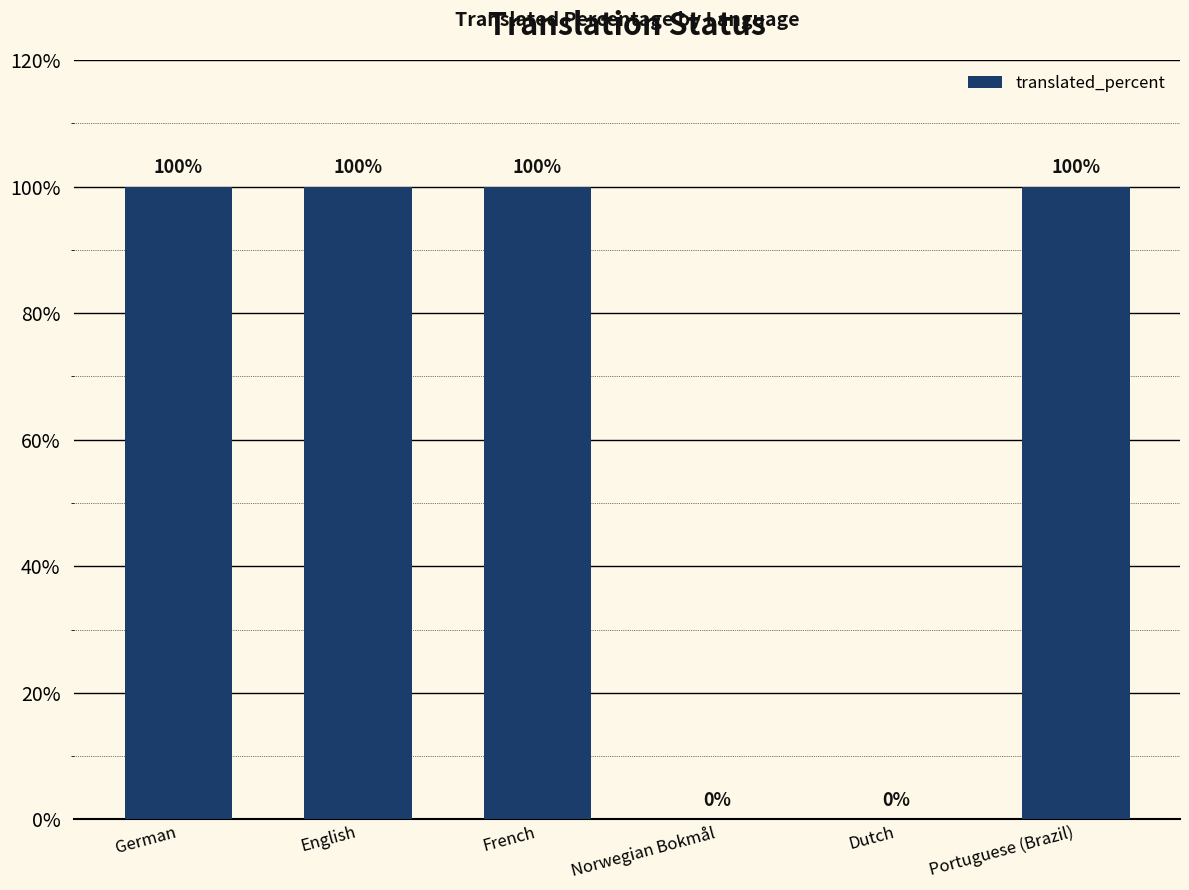

Approximately how many times larger is the value at French compared to Portuguese (Brazil)?

1.0